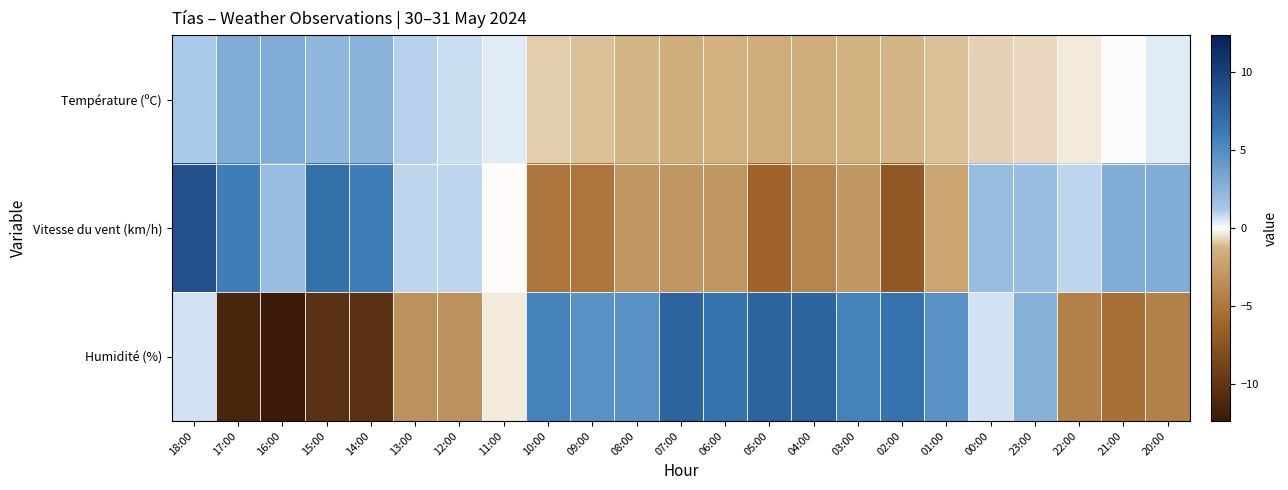

Rank the series by their maximum value, from highest to lowest.

Vitesse du vent (km/h), Humidité (%), Température (ºC)